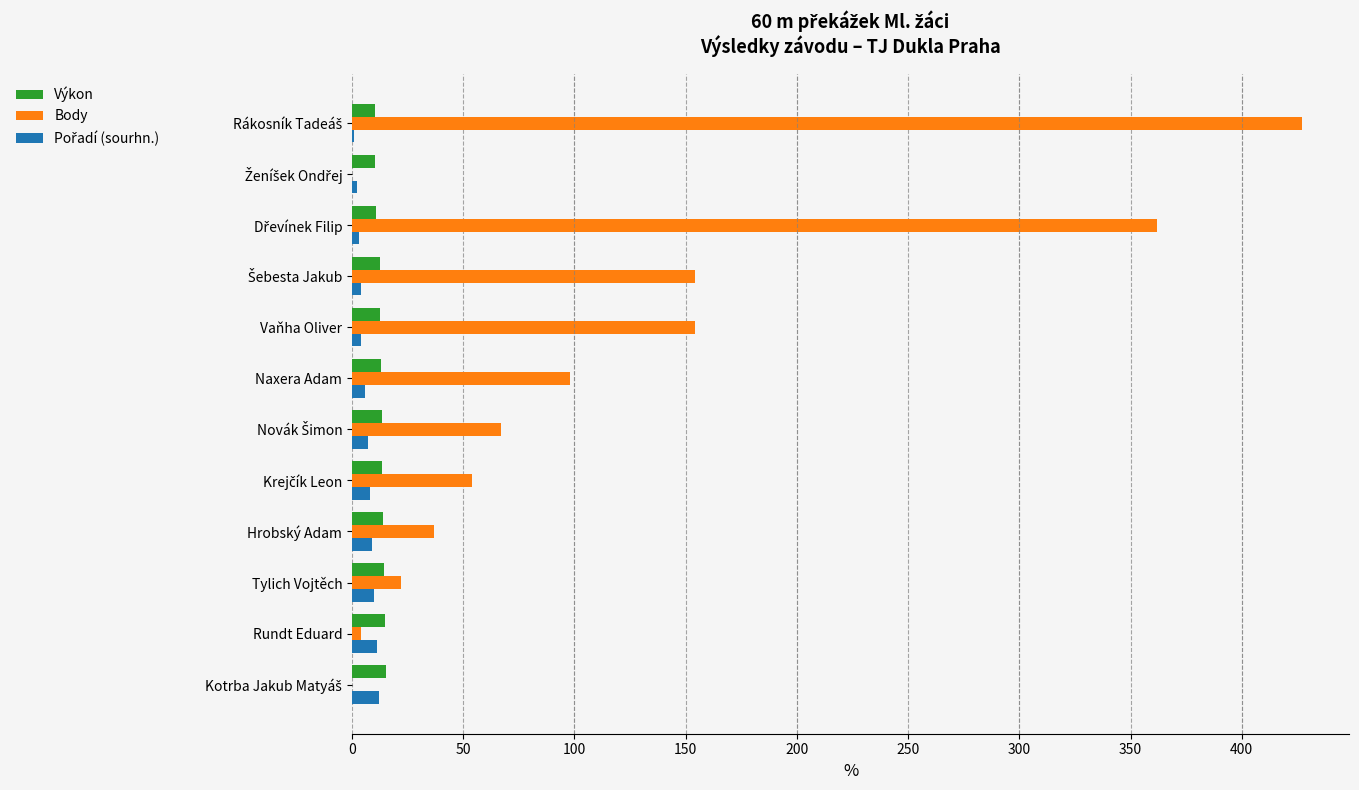

The value of Body at Hrobský Adam is 37.0. True or false?

True